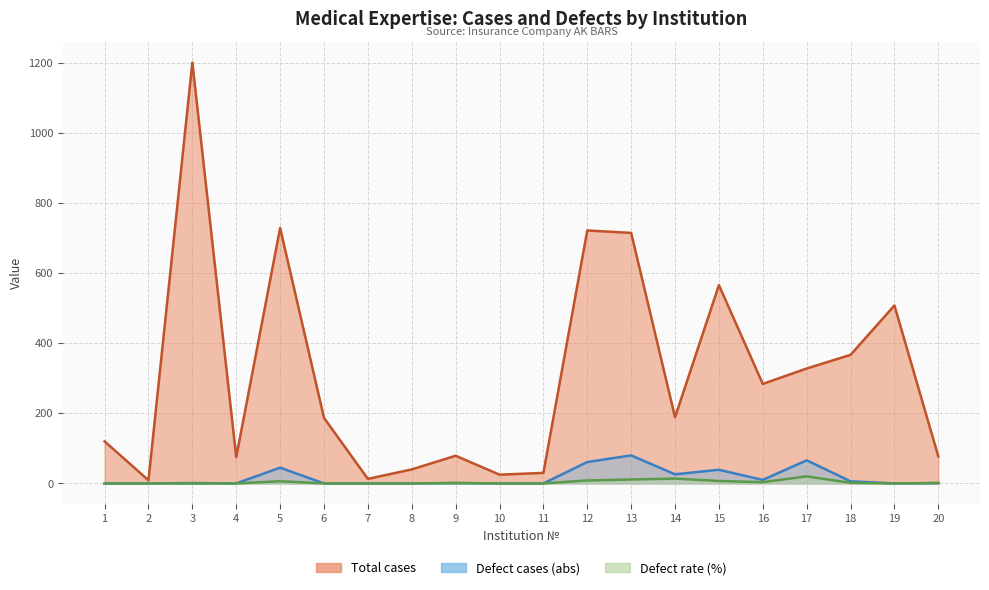

Where does the Total cases series first go above 189?

3